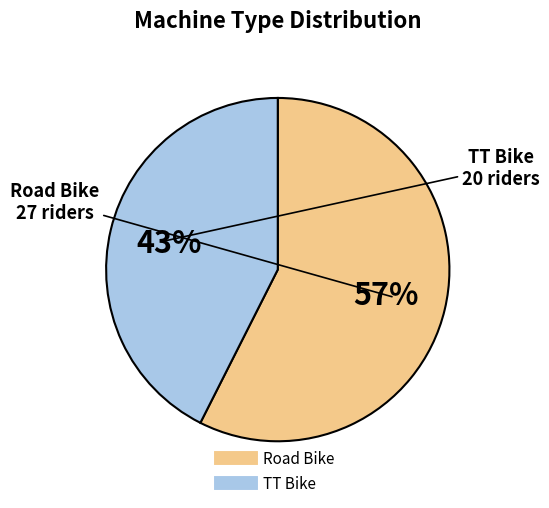

To the nearest percent, what is the average slice percentage?

50%